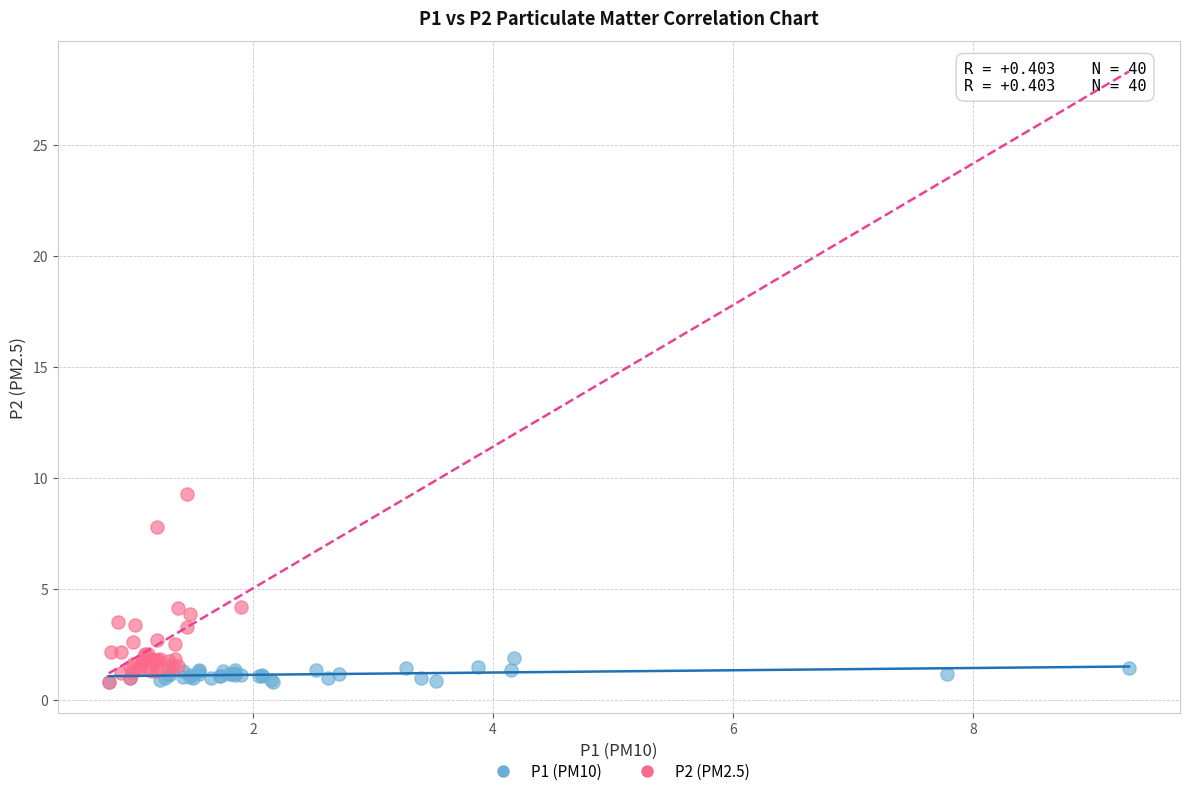

Which series contains the highest Y value?

P2 (PM2.5)